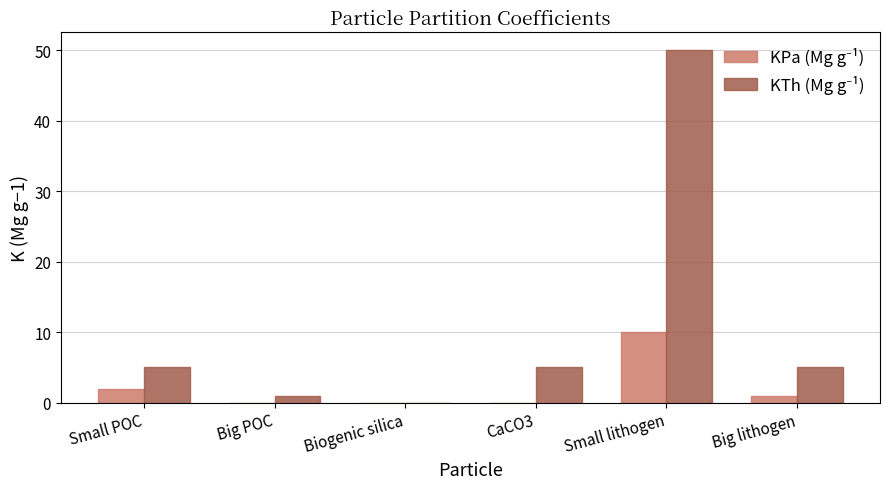

At which category is the sum across all series the highest?

Small lithogen